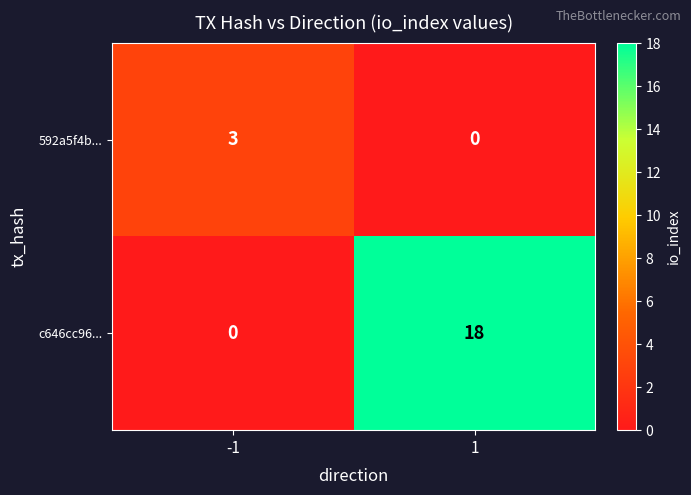

What value does the 592a5f4b... series have at -1?

3